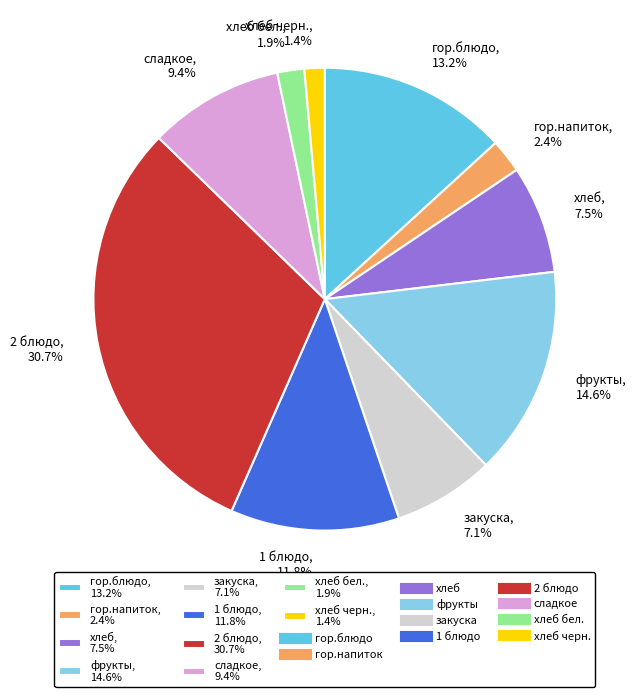

What is the largest slice in the pie chart?

2 блюдо, 30.7%